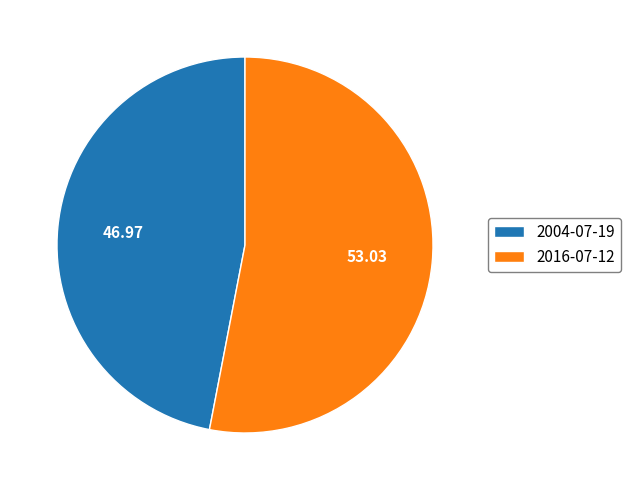

Combined, do 2004-07-19 and 2016-07-12 account for over 50%?

Yes